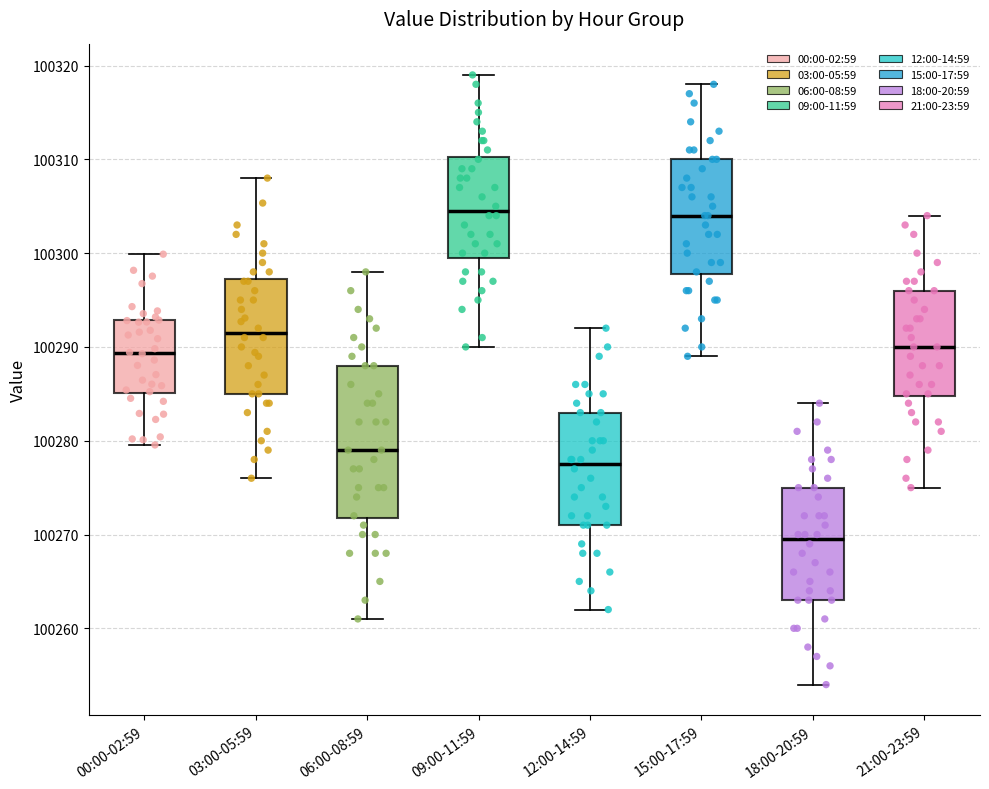

Which box is the tallest, from its lower edge to its upper edge?

06:00-08:59